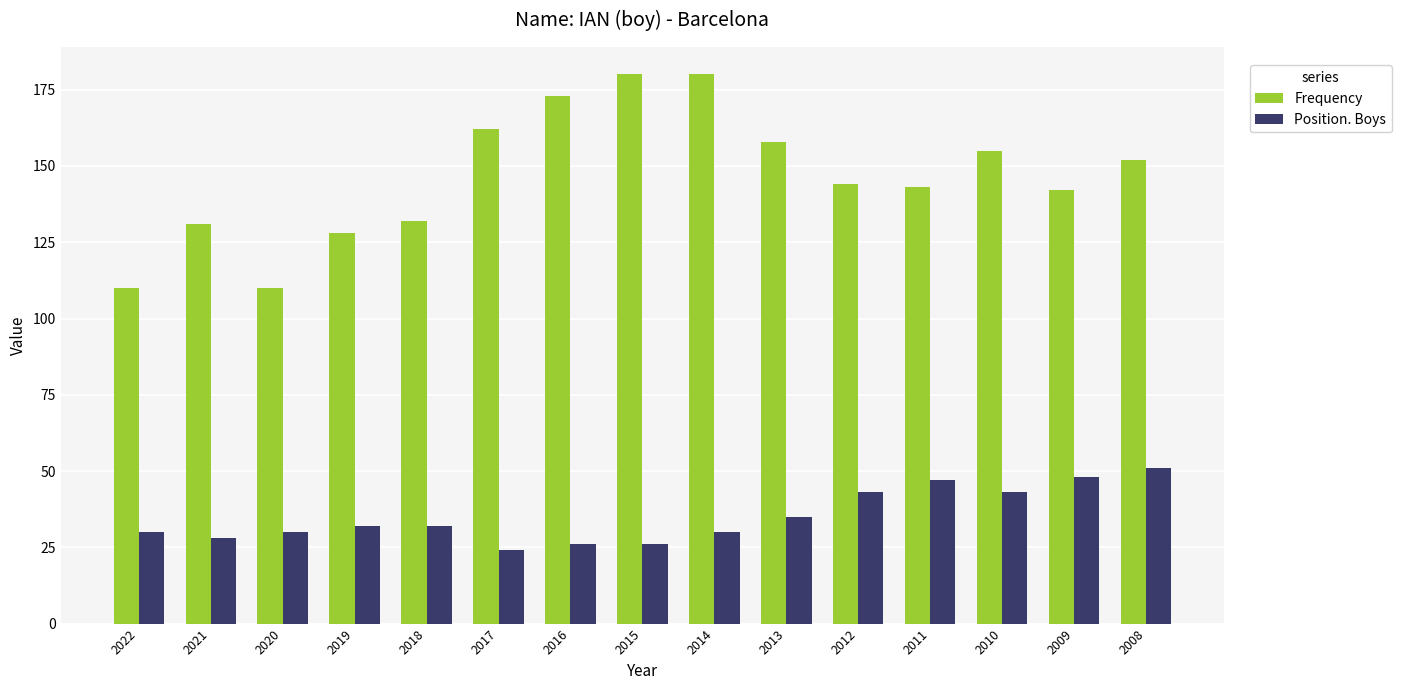

What is the total value across all series at 2017?

186